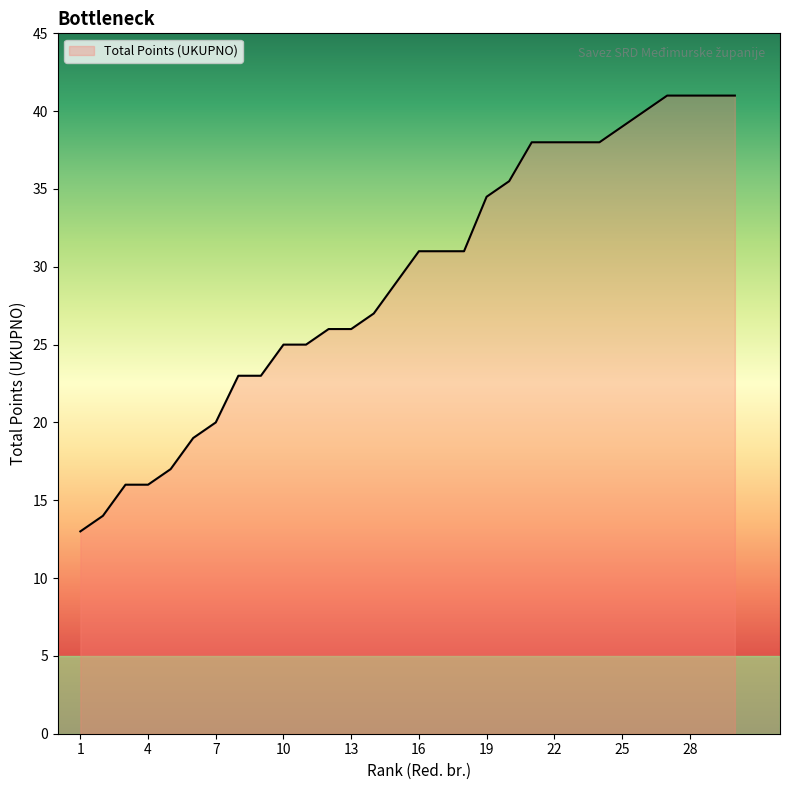

What is the difference between the maximum and minimum values?

28.0